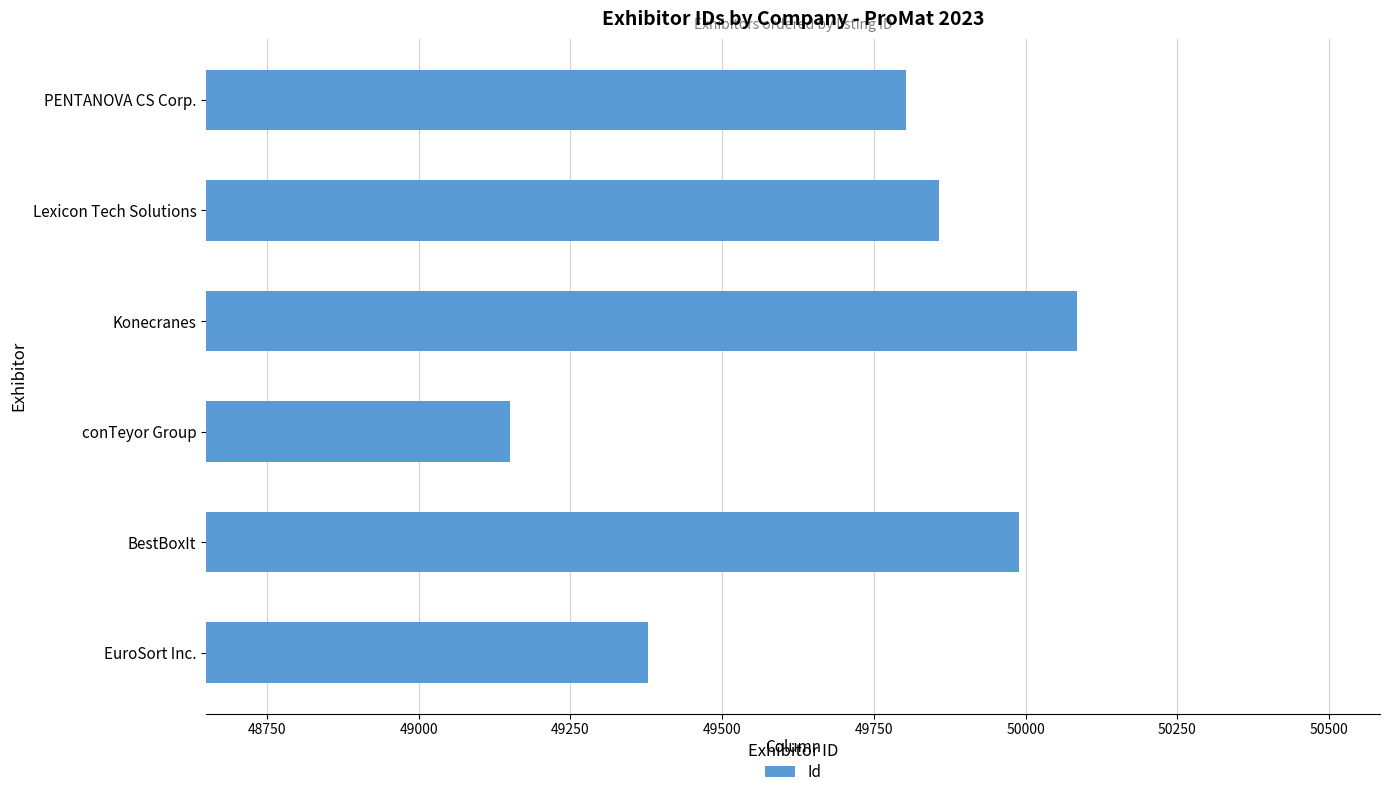

How many values are below 49858?

3